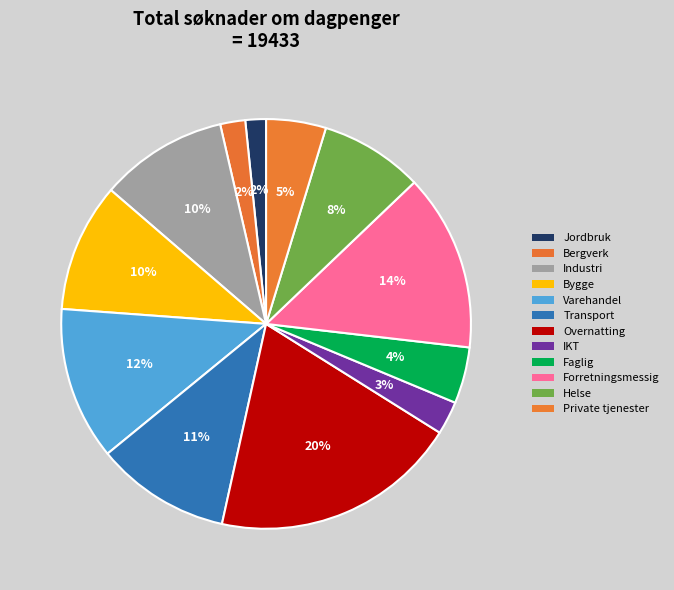

How many slices are in this pie chart?

12